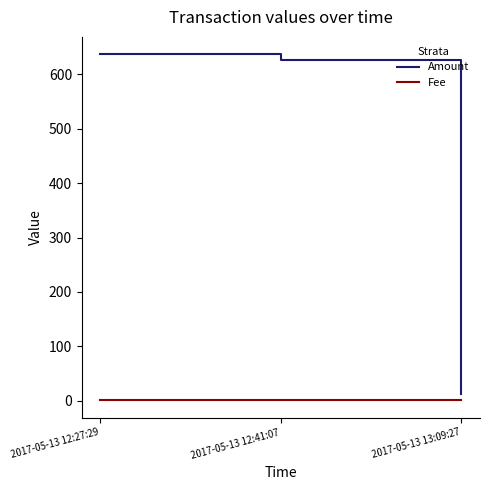

The Fee series shows 1 at 2017-05-13 13:09:27. True or false?

True